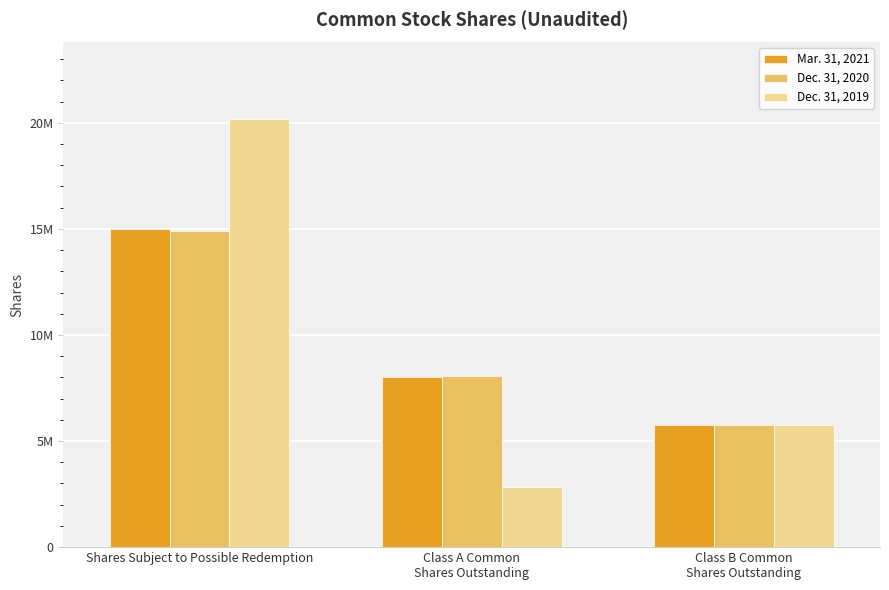

Does the chart contain stacked bars?

No